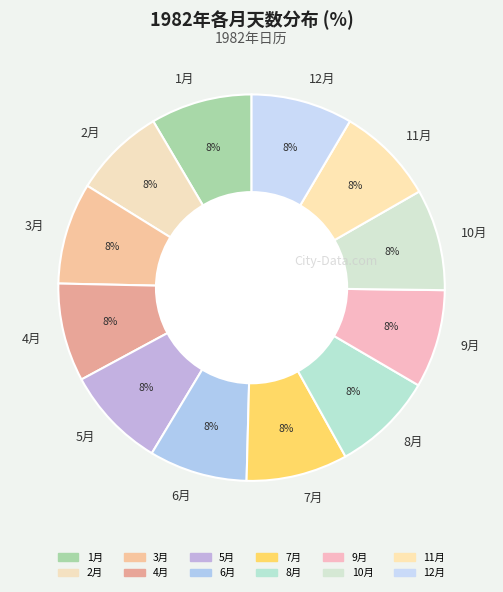

To the nearest percent, what percentage of the pie is 6月?

8%